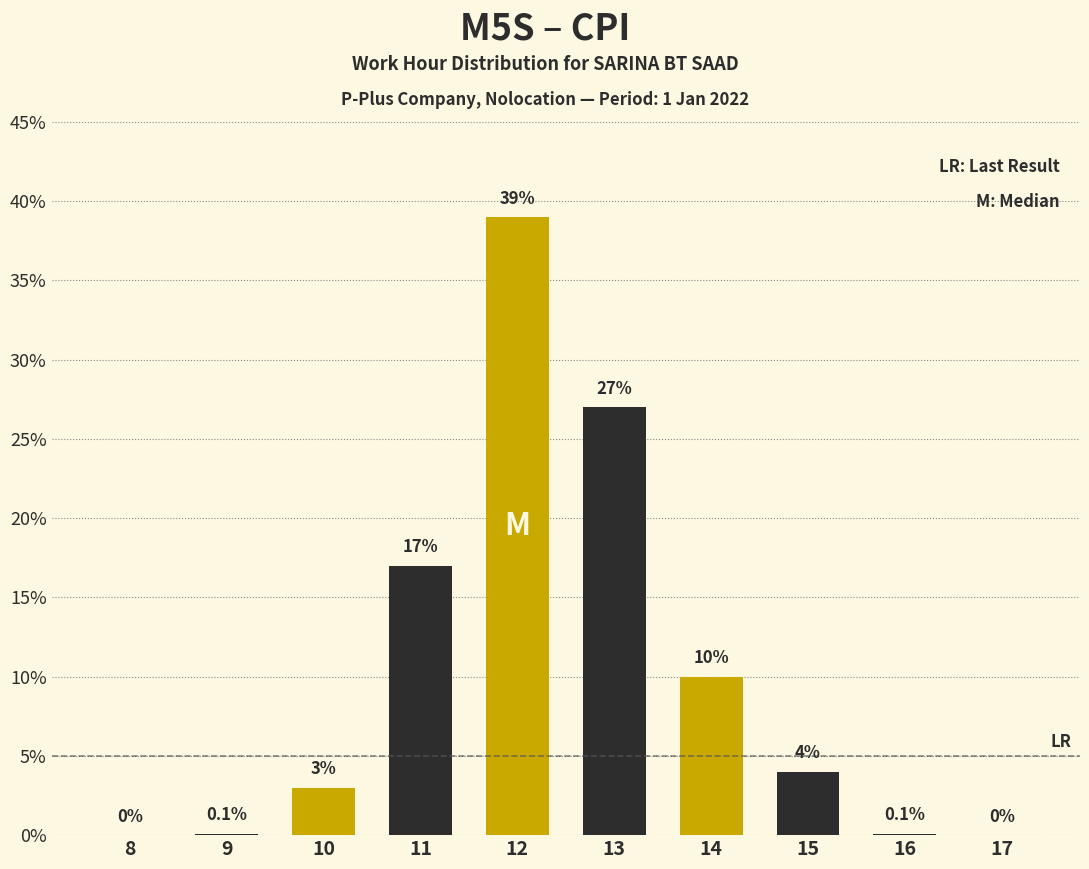

What is the value of the 2nd bar from the left?

0.1